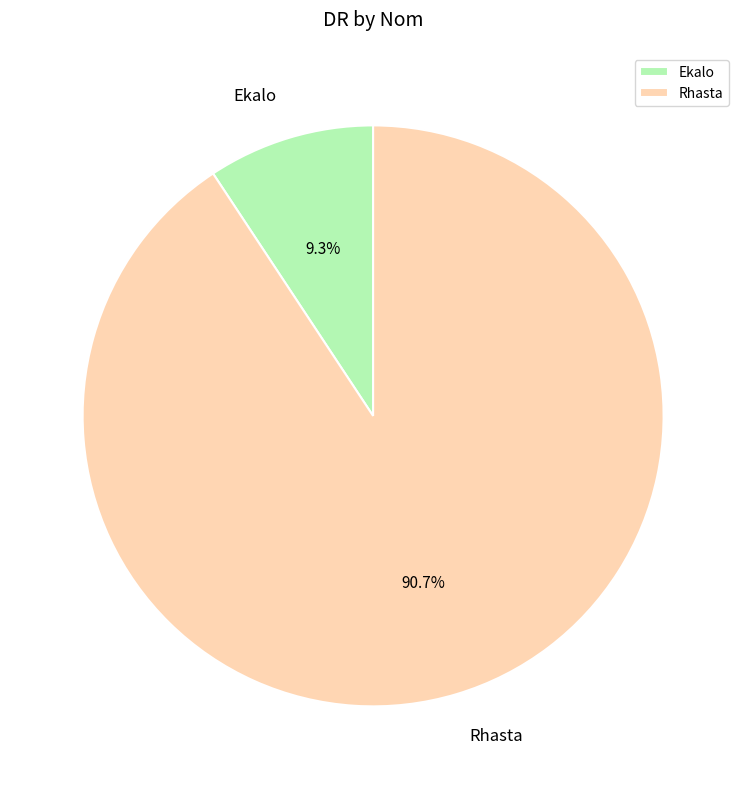

To the nearest percent, what portion does Rhasta represent?

91%